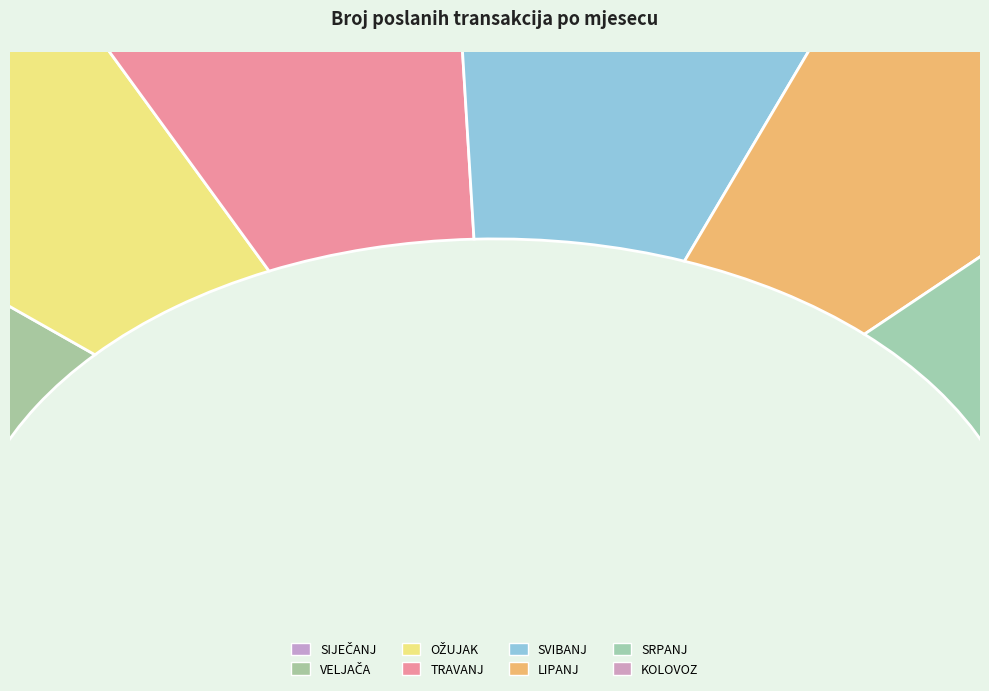

To the nearest percent, what portion does SVIBANJ Poslani represent?

13%